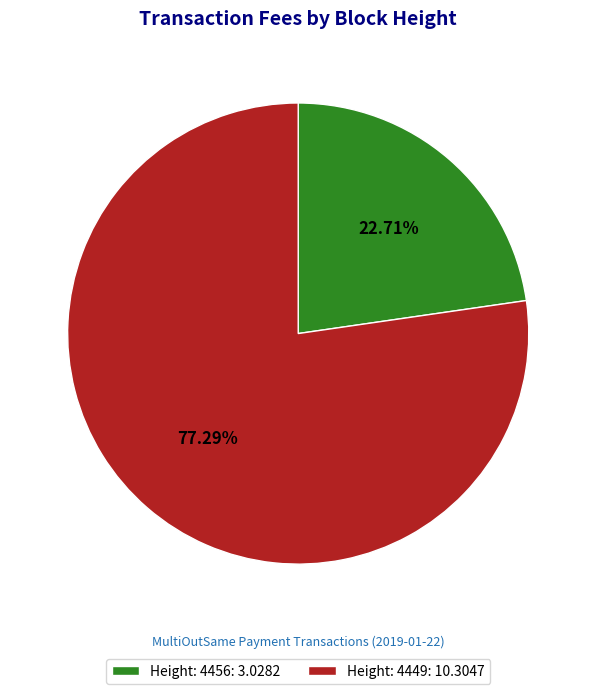

Combined, do Height: 4449 and Height: 4456 account for over 50%?

Yes